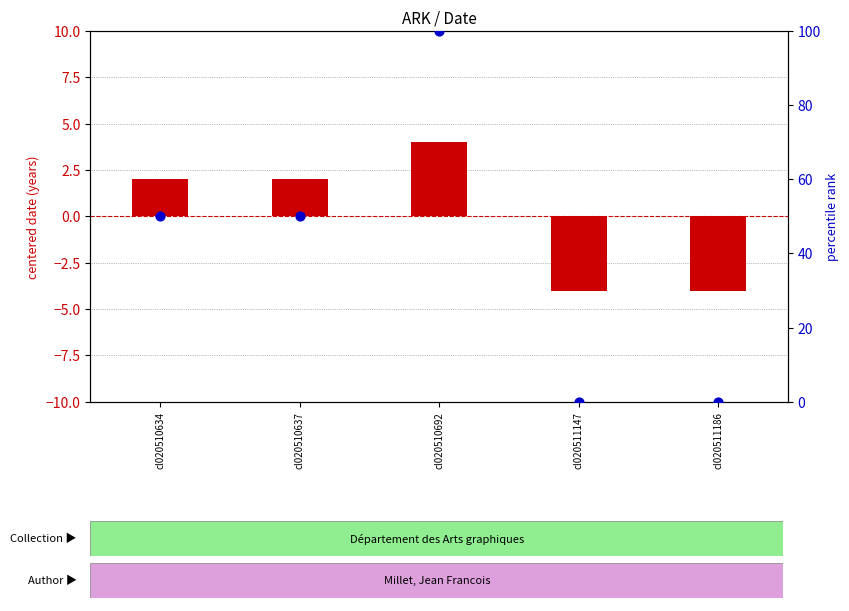

Which series has the largest Y range (max minus min)?

percentile rank within the sample